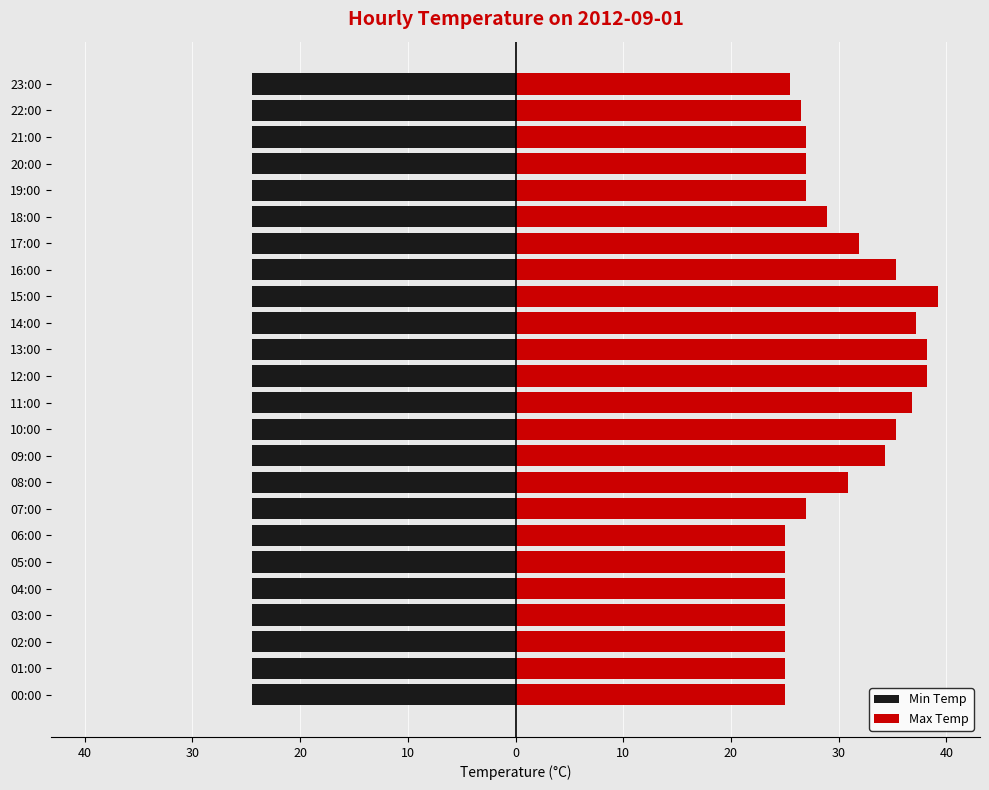

How many bars are there in each group?

2